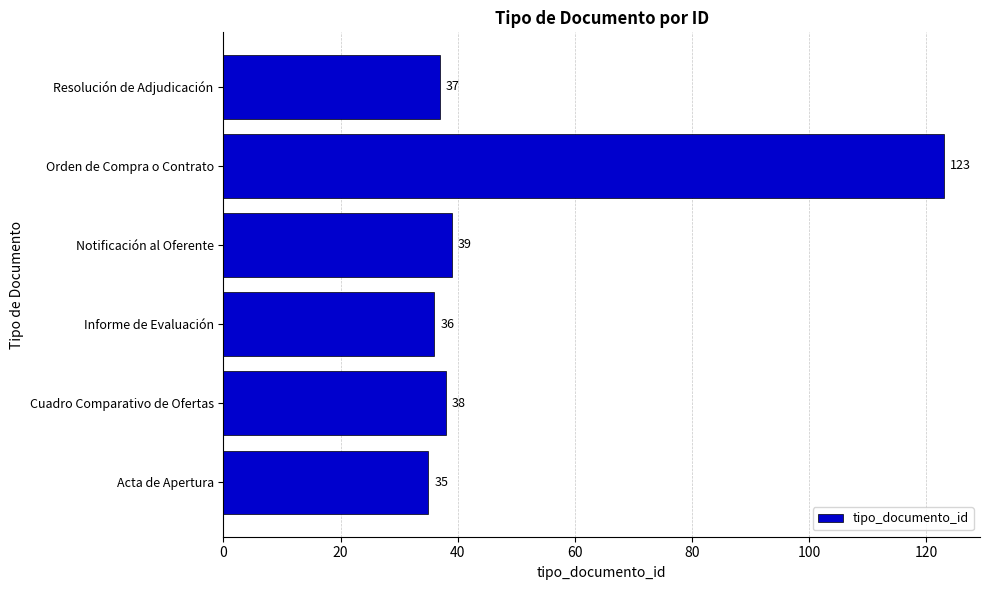

What is the average value?

51